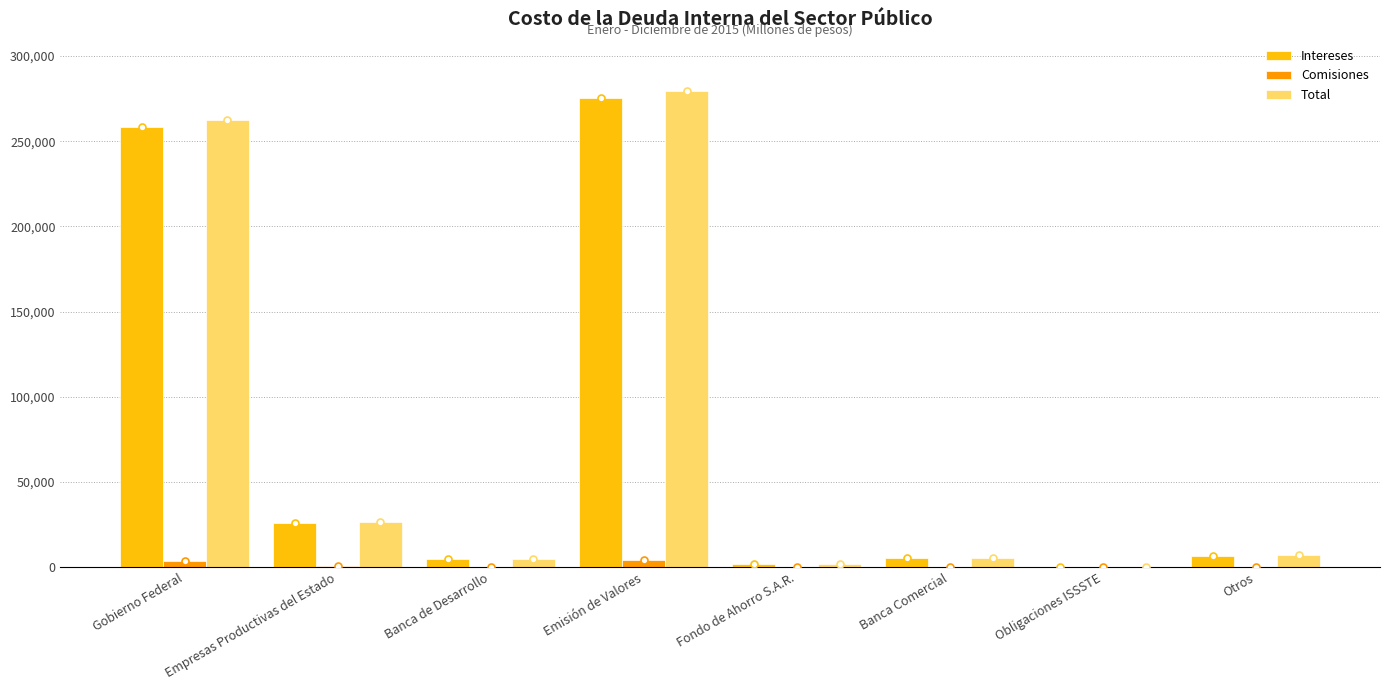

The Total series shows 97049.8 at Emisión de Valores. True or false?

False